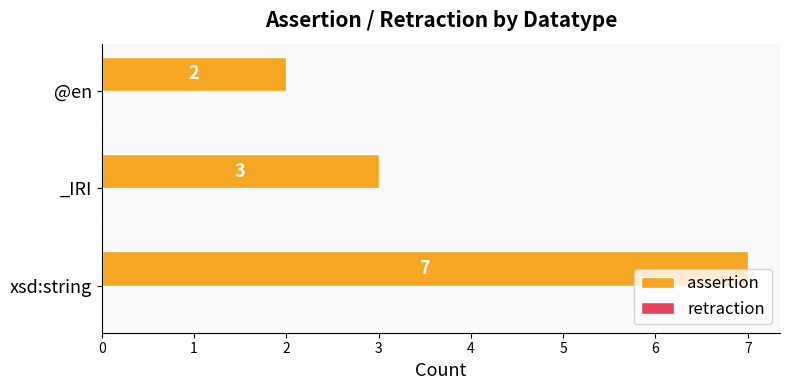

What is the difference between the maximum and second lowest values?

4